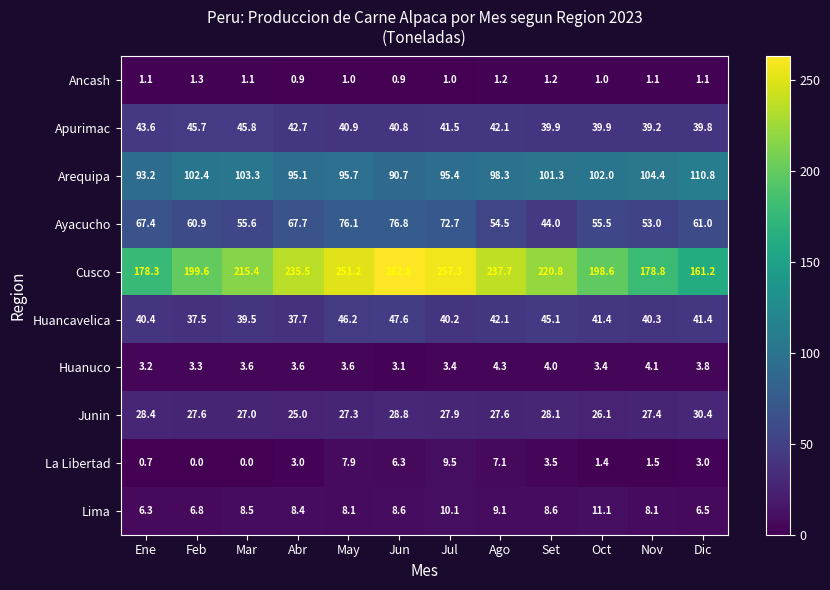

At how many categories does at least one series exceed 118?

12